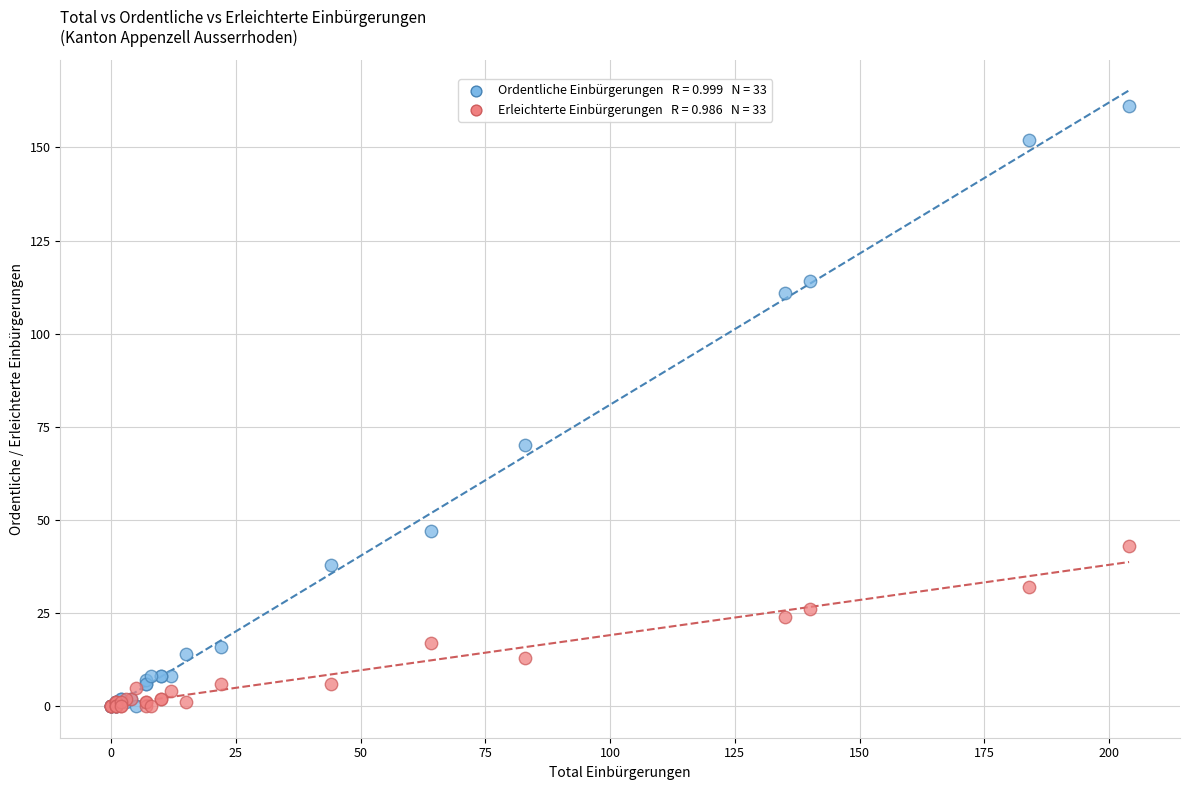

Across all series, what Y value is closest to 80?

70